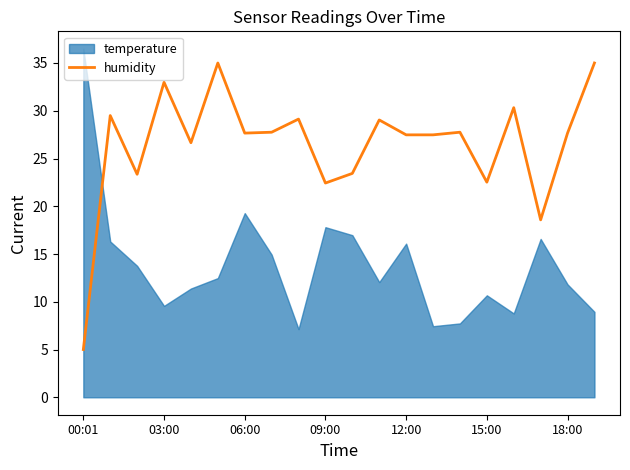

True or false: humidity has a value of 14.3 at 09:00.

False